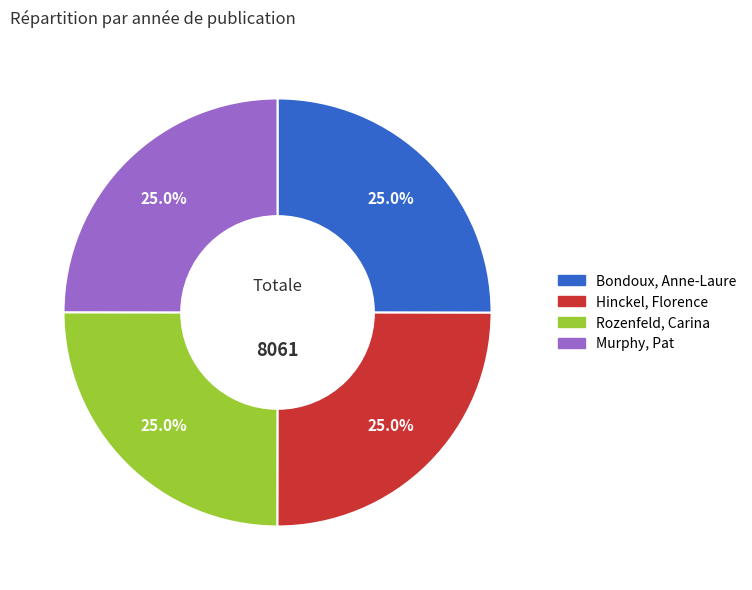

True or false: Rozenfeld, Carina accounts for 17% of the total.

False